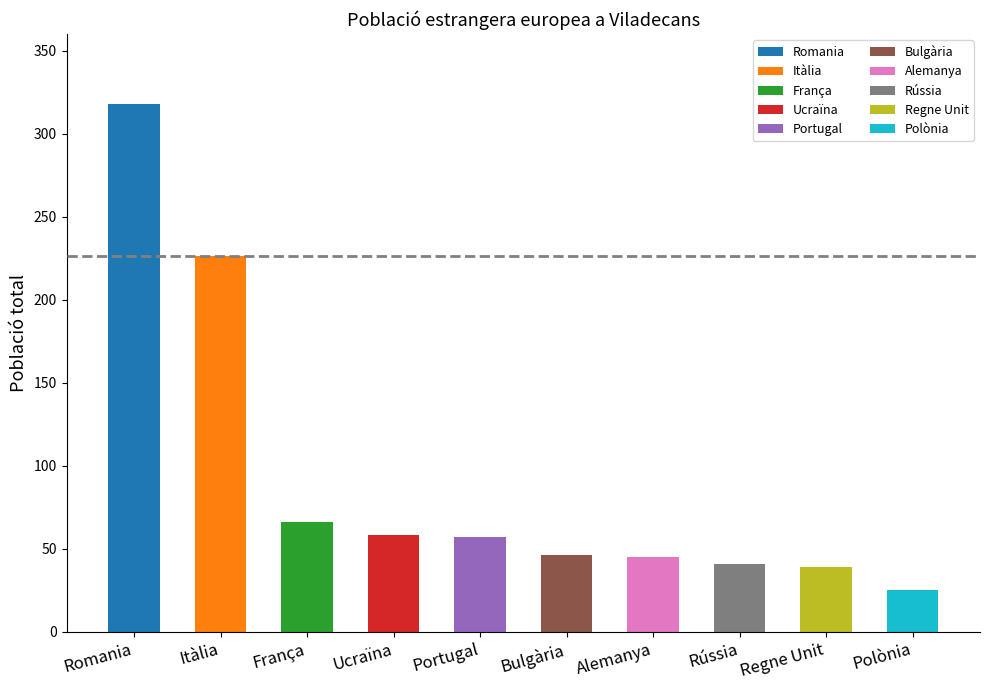

What is the ratio of the value at Romania to the value at Itàlia?

1.4